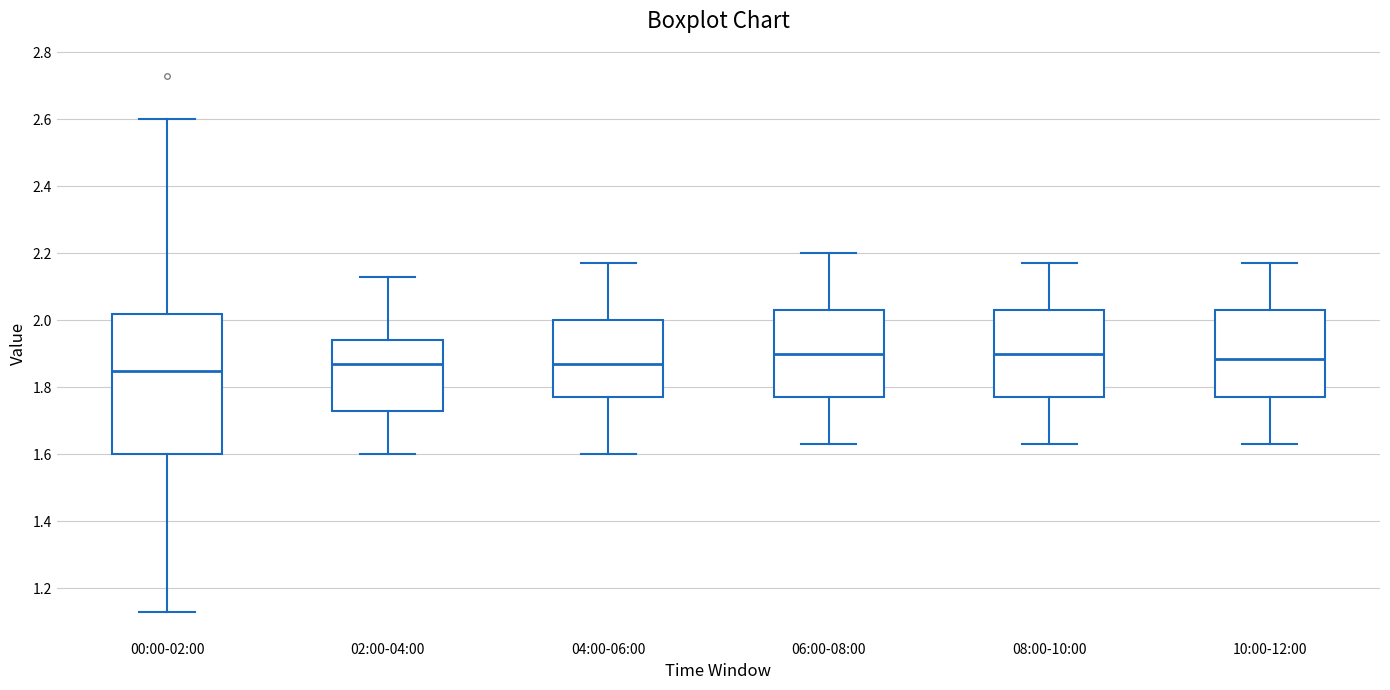

Where does the upper whisker of the box for 02:00-04:00 end on the y-axis? The values are not printed on the chart, so give them approximately, as read against the axis.

2.14